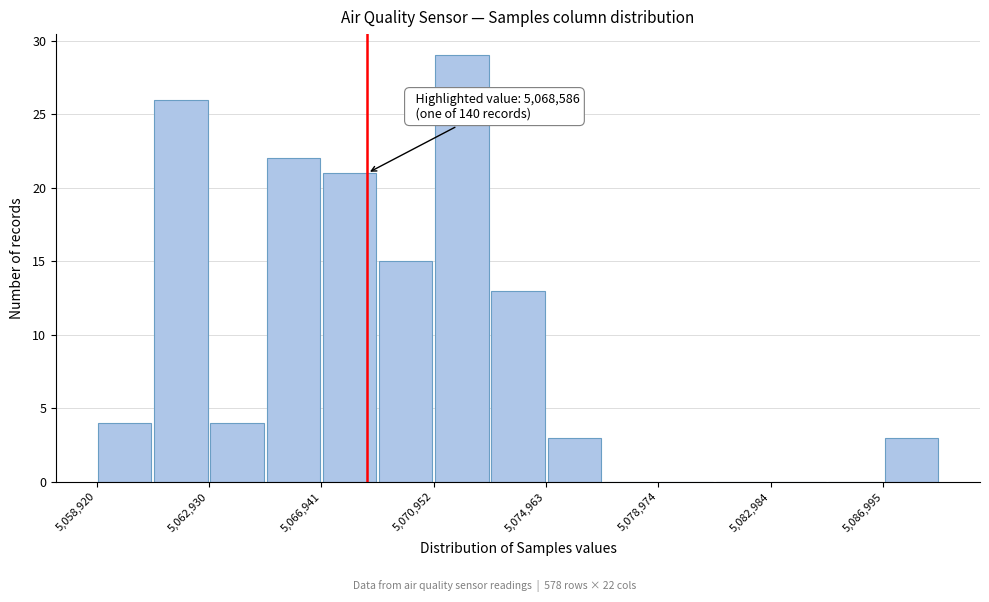

Which range on the x-axis has the tallest bar?

5071000 to 5073000